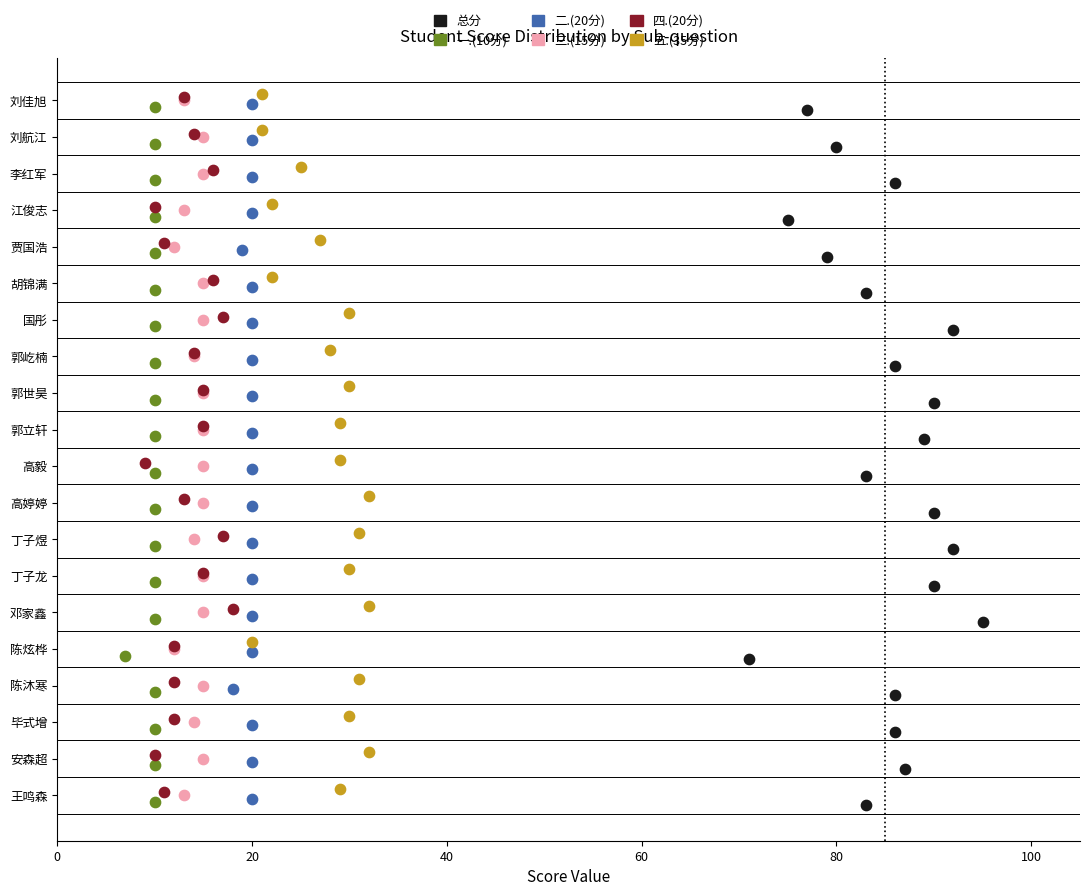

What are all the series names shown in the legend?

总分, 一.(10分), 二.(20分), 三.(15分), 四.(20分), 五.(35分)